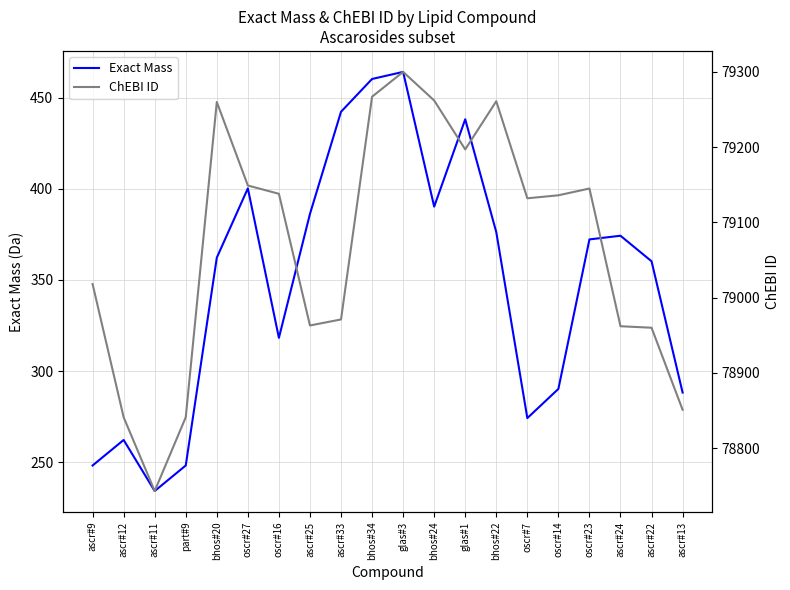

Is this an area chart (filled region under the line)?

No